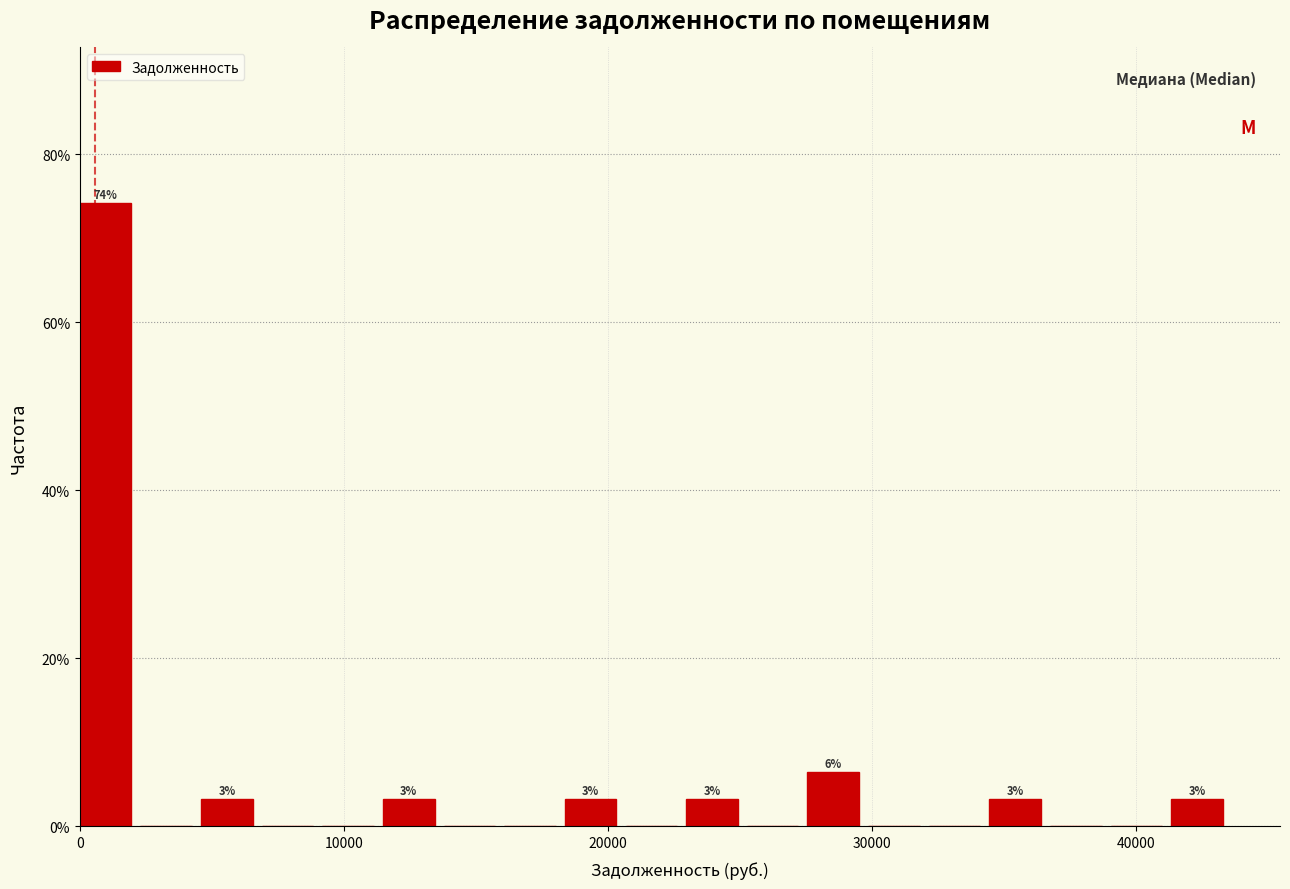

Read against the x-axis, roughly where is the centre of the tallest bar?

1000